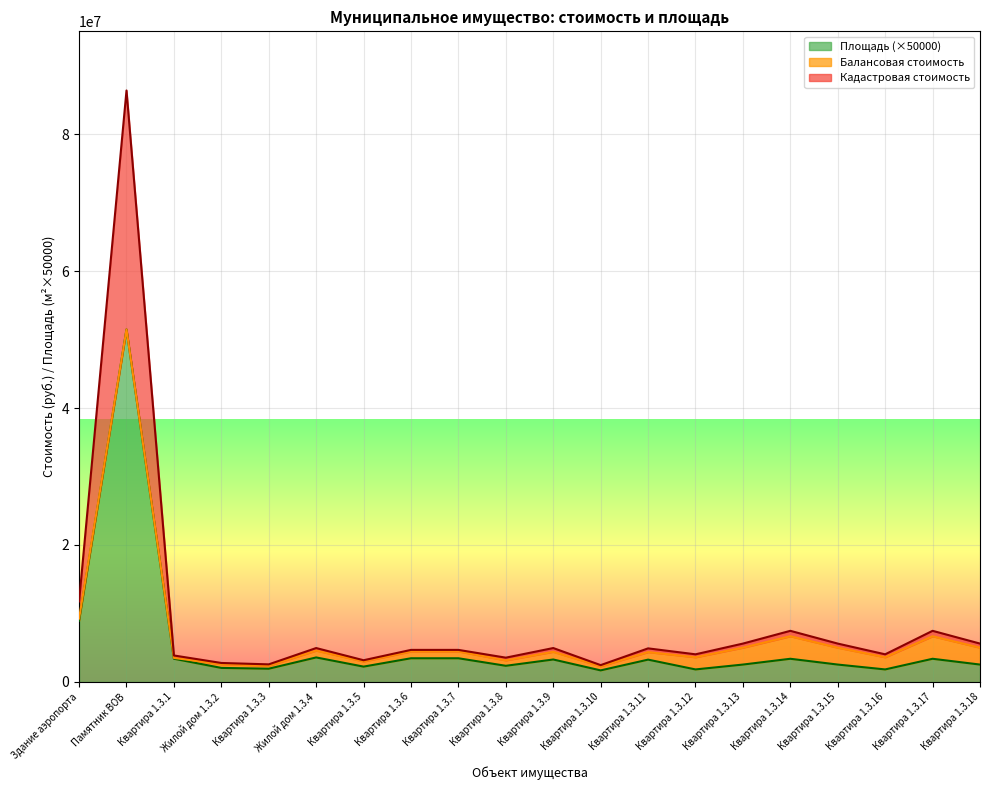

Rank the categories by Площадь value from lowest to highest.

Квартира 1.3.10, Квартира 1.3.12, Квартира 1.3.16, Квартира 1.3.3, Жилой дом 1.3.2, Квартира 1.3.5, Квартира 1.3.8, Квартира 1.3.13, Квартира 1.3.15, Квартира 1.3.18, Квартира 1.3.11, Квартира 1.3.9, Квартира 1.3.14, Квартира 1.3.17, Квартира 1.3.1, Квартира 1.3.6, Квартира 1.3.7, Жилой дом 1.3.4, Здание аэропорта, Памятник ВОВ